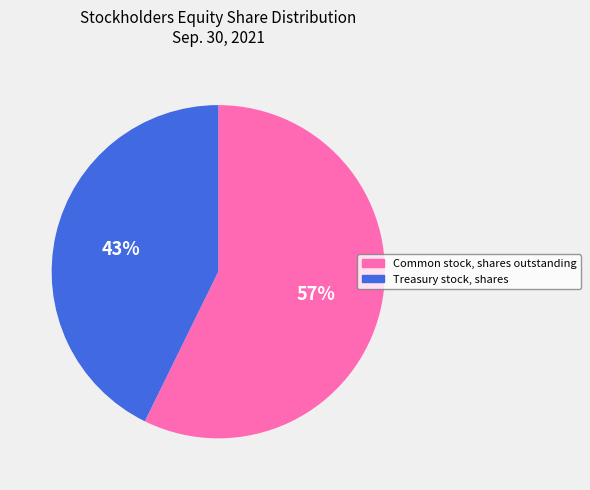

Count the number of slices in the pie.

2